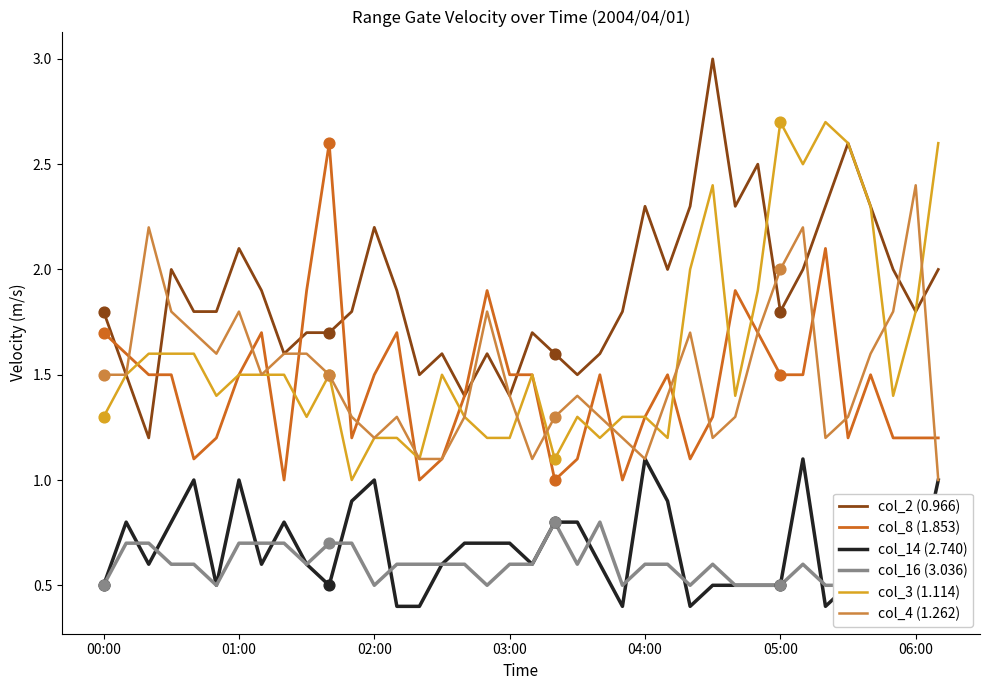

At which category is the sum across all series the highest?

31